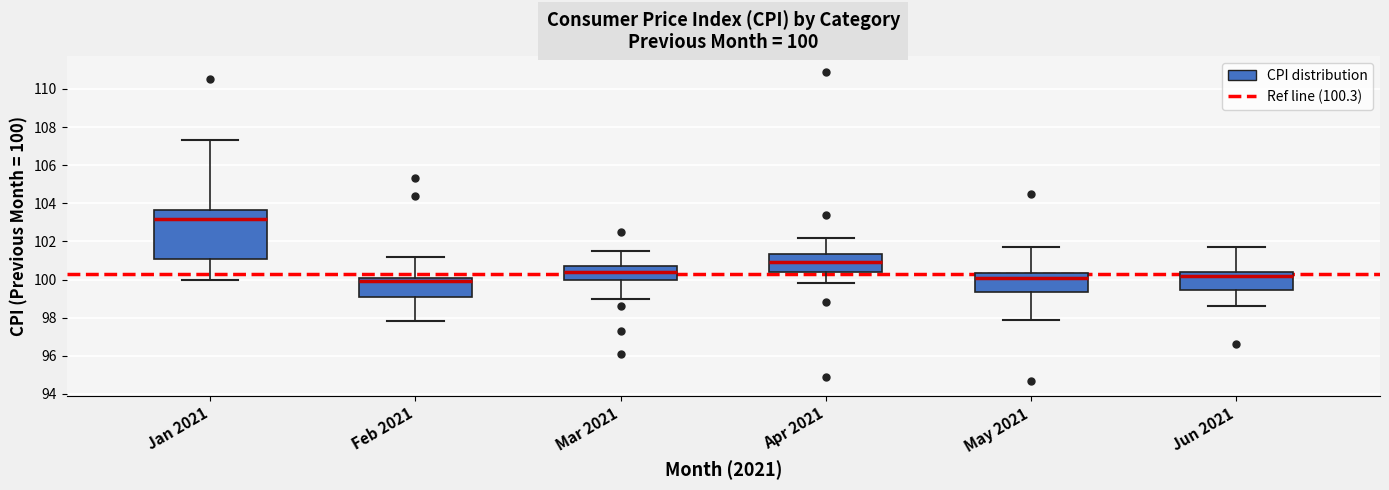

Which box is the tallest, from its lower edge to its upper edge?

Jan 2021